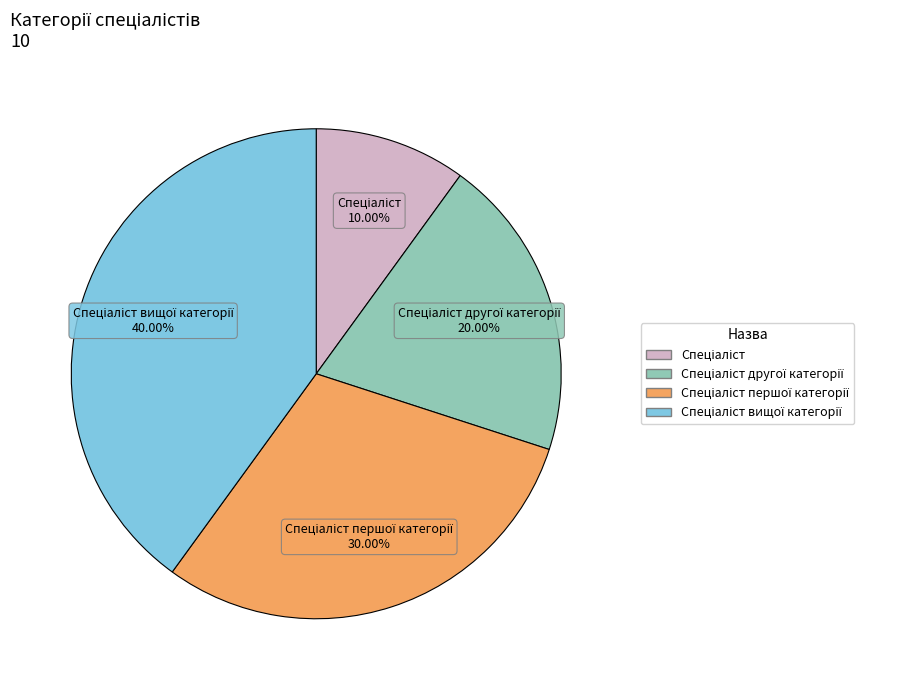

Is there a majority slice in this chart?

No